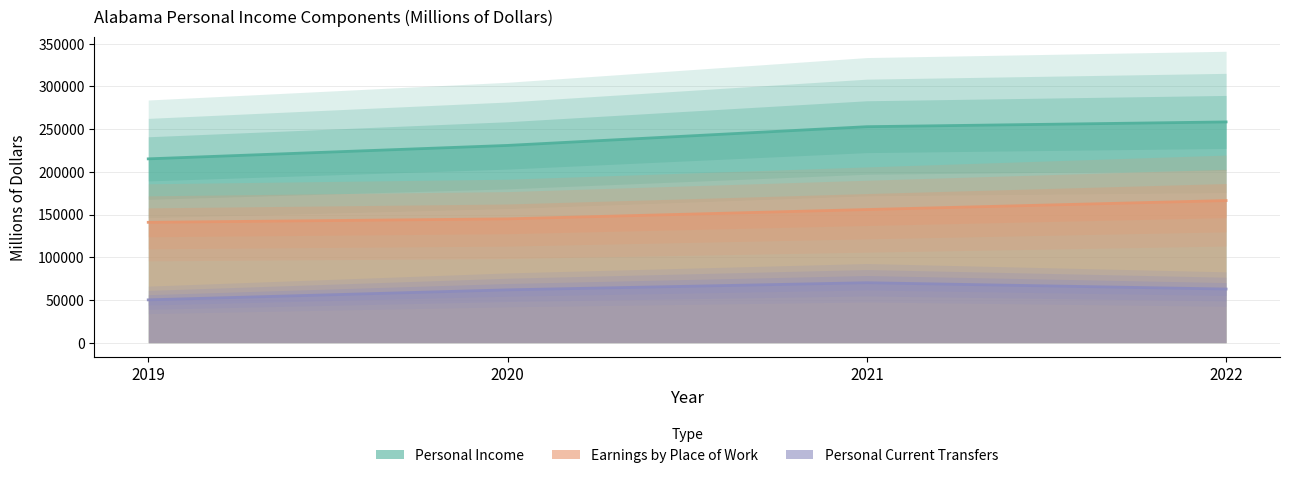

What is the difference between the highest and lowest values at 2019?

165001.4